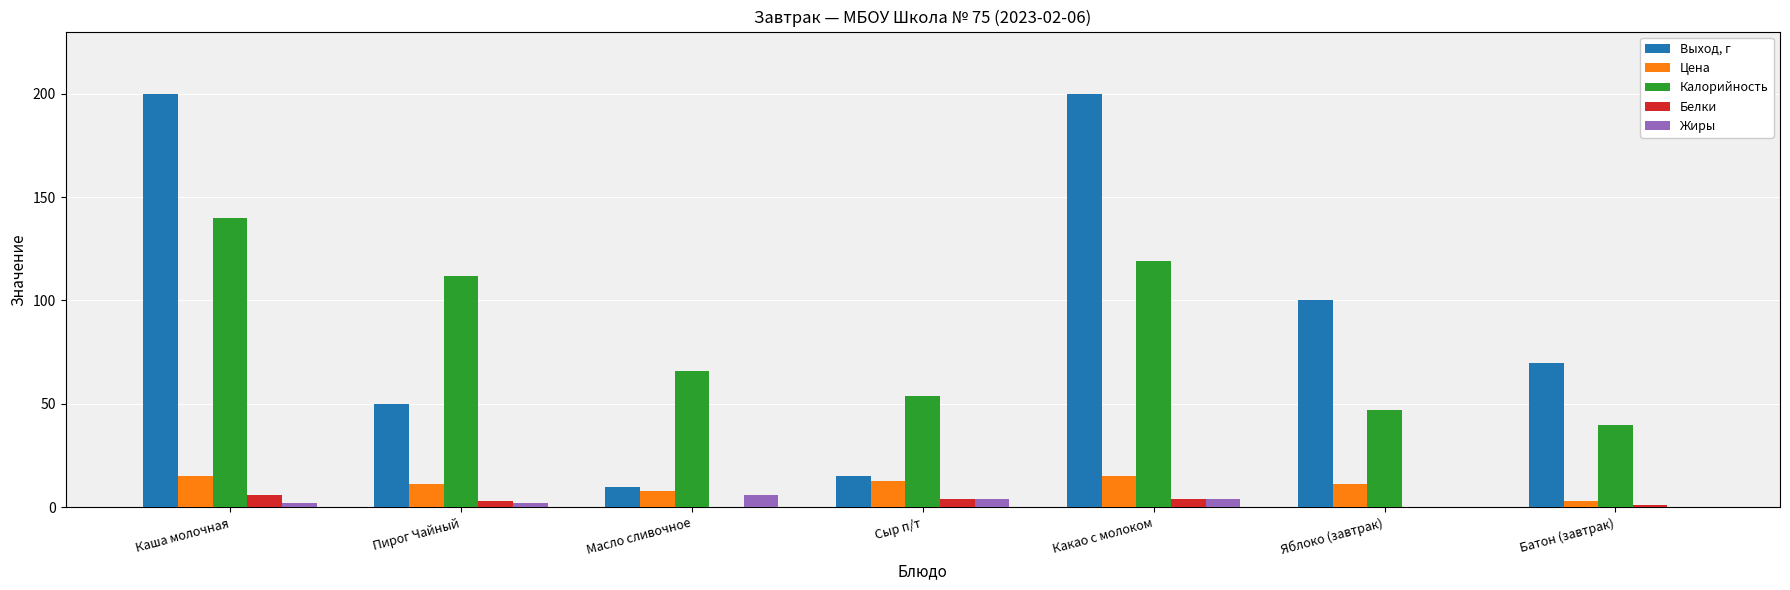

What is the average value of the Жиры series?

2.6